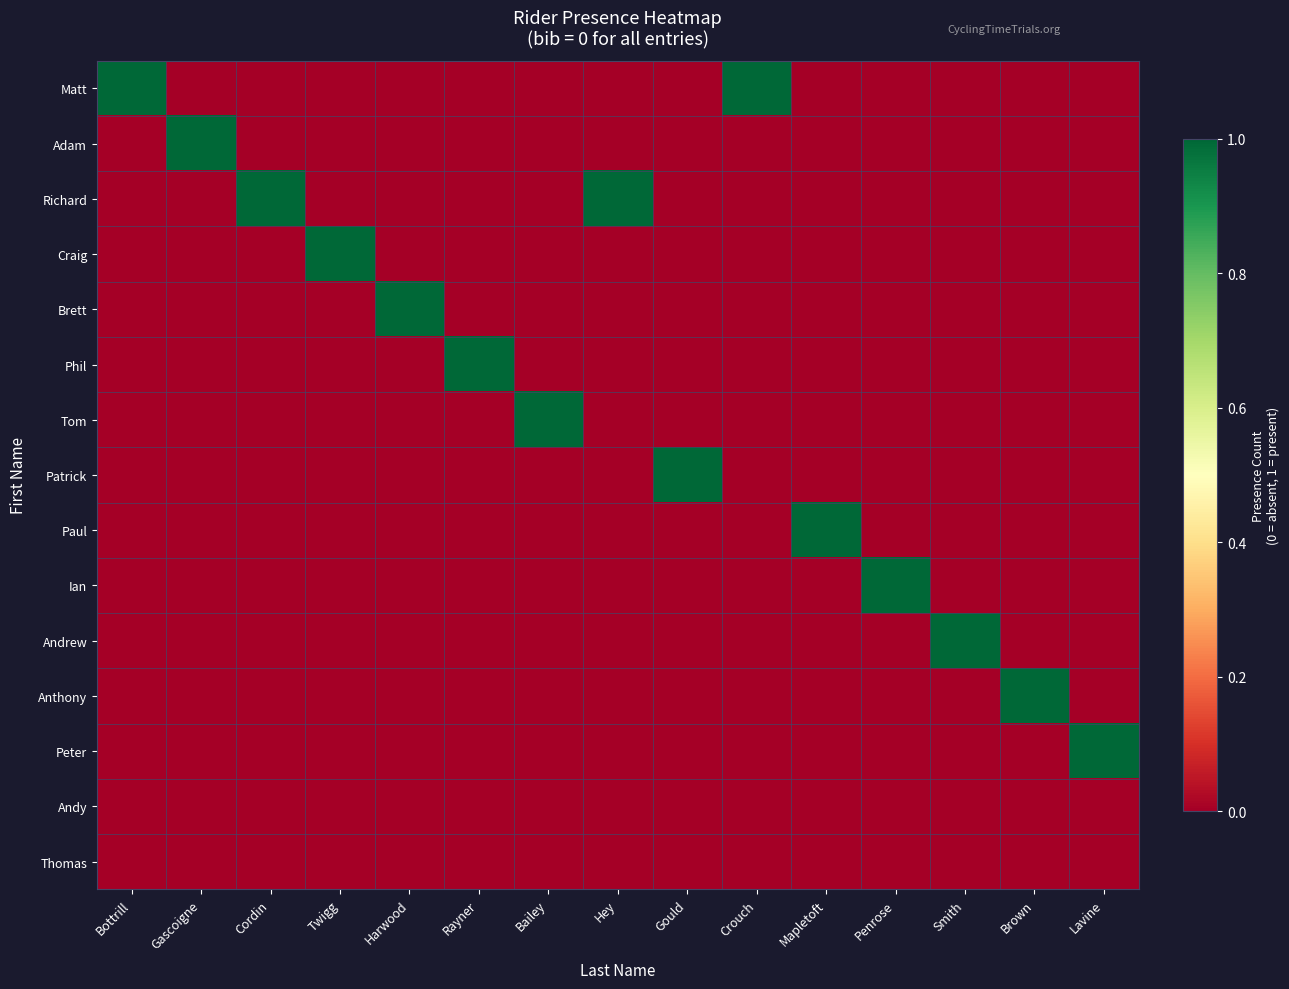

Which series changed the most between Gascoigne and Twigg?

Adam